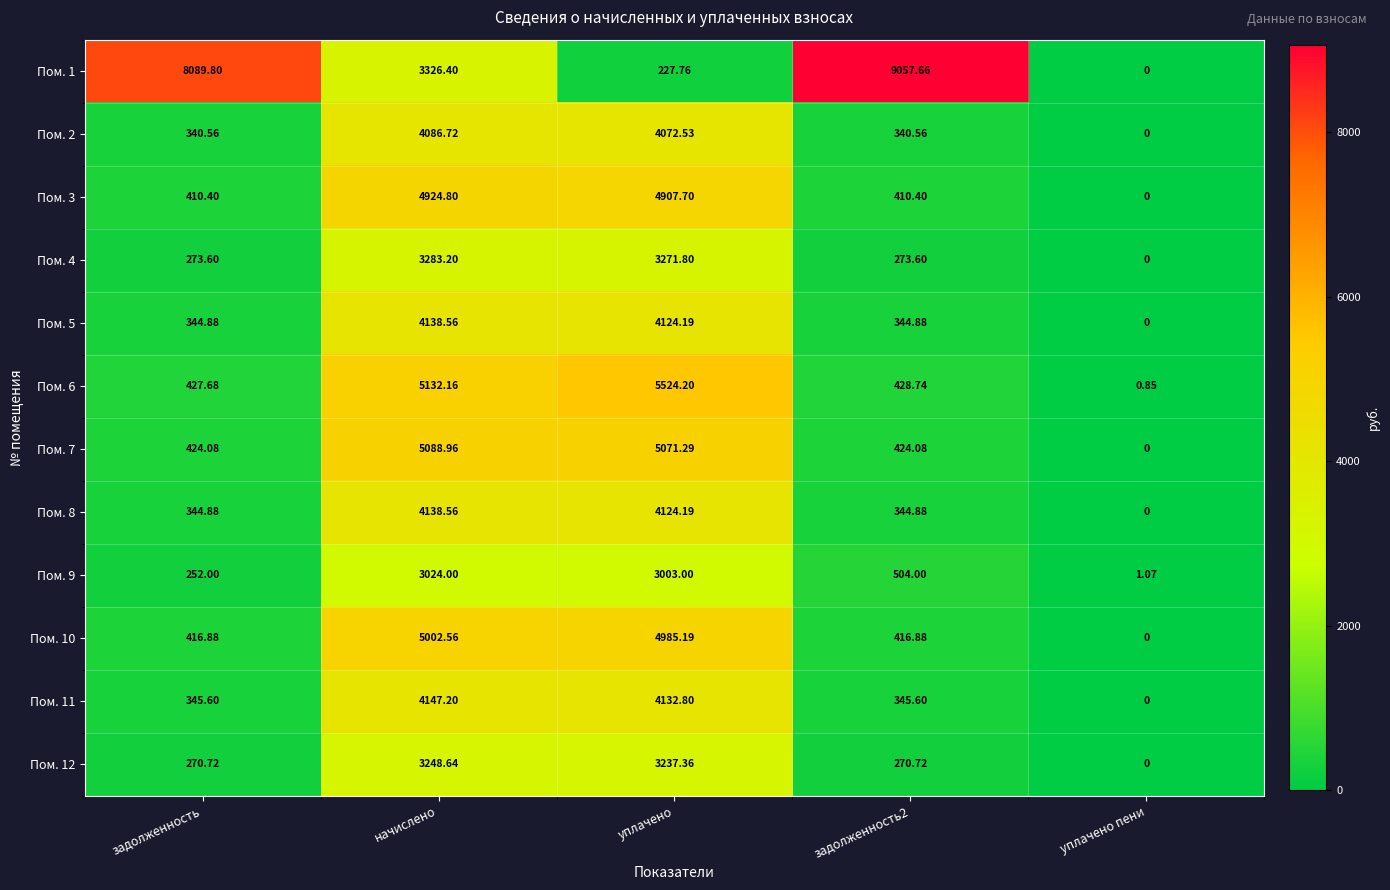

Is the value of Пом. 9 at начислено greater than the value of Пом. 4 at начислено?

No